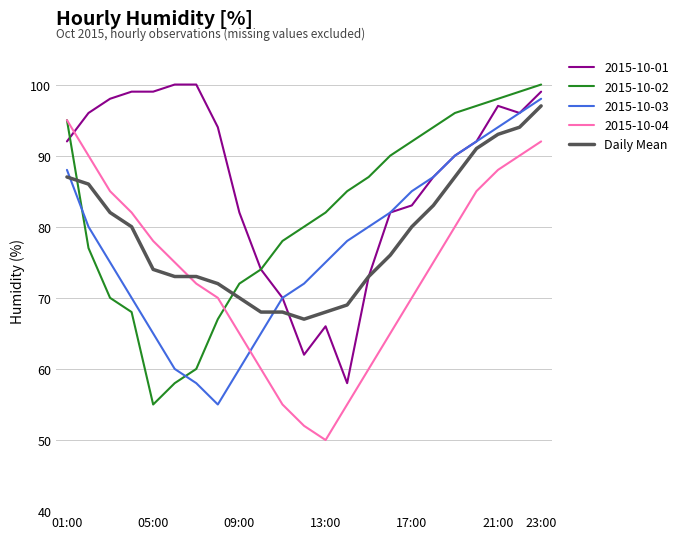

What is the smallest value displayed?

50